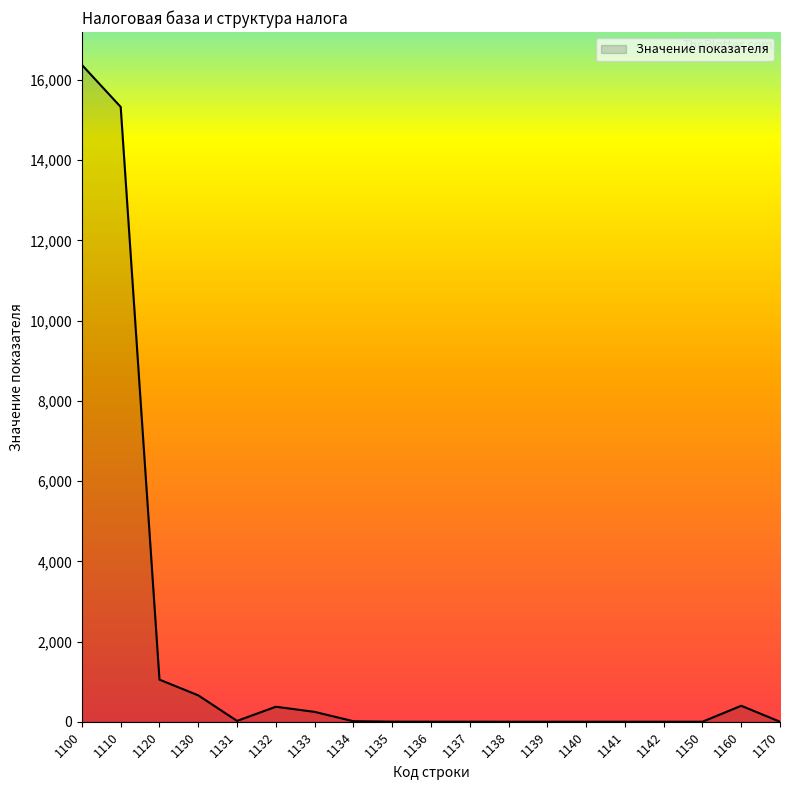

Which has a higher value, 1130 or 1170?

1130